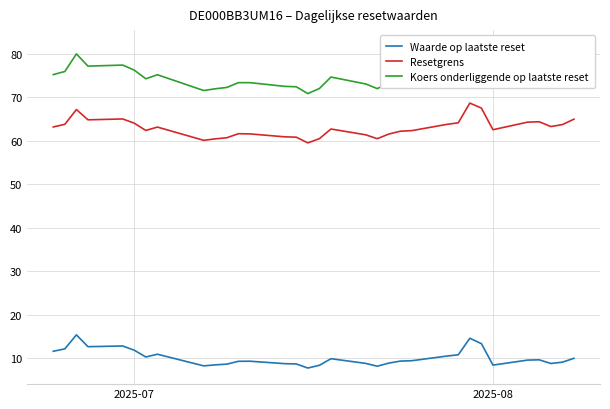

True or false: Resetgrens and Waarde op laatste reset cross at least once.

False